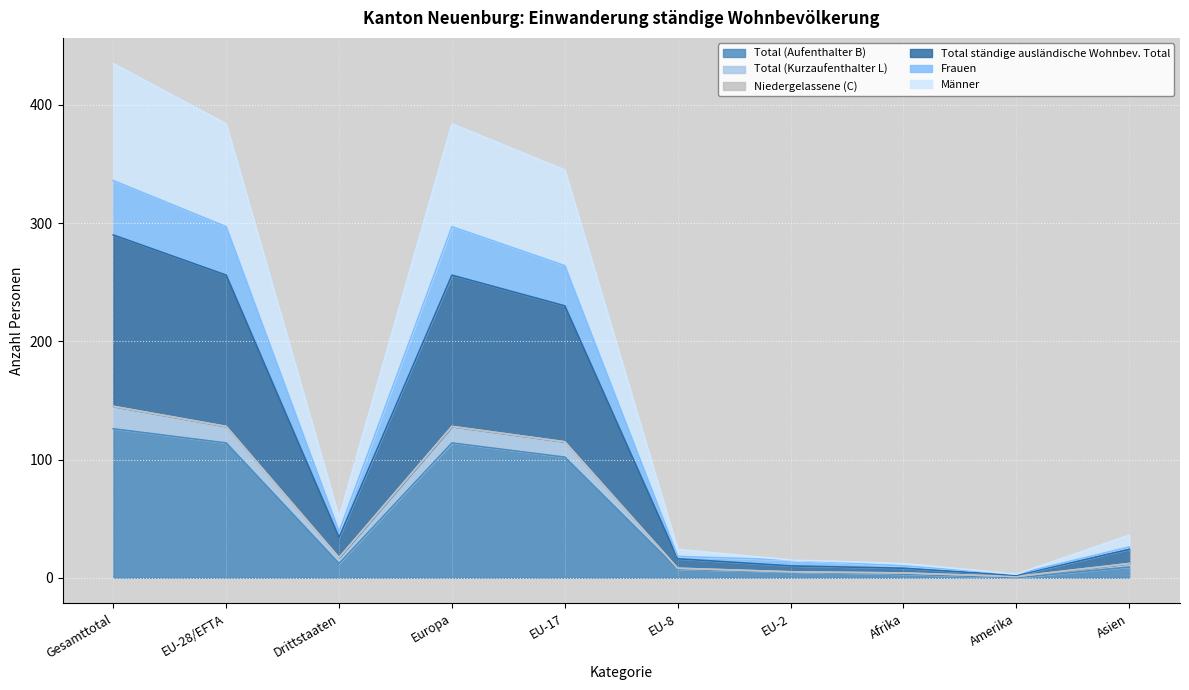

Where does the Männer series first go above 51?

Gesamttotal